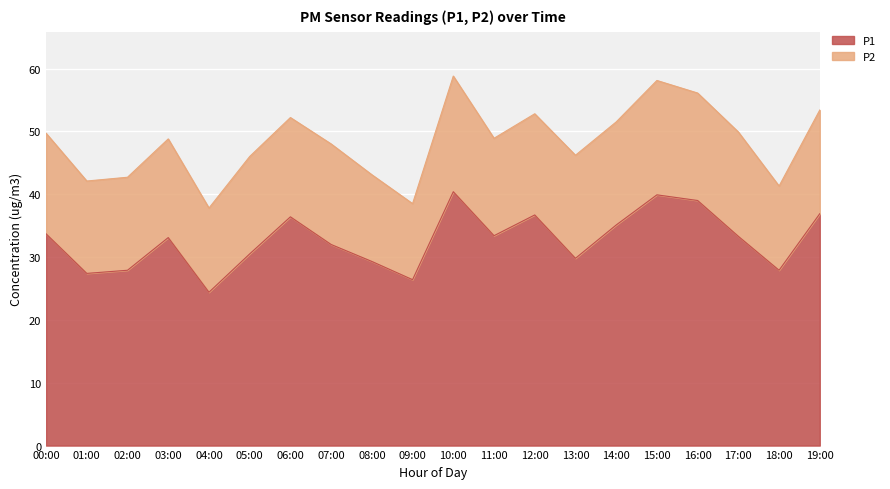

At which label is P2 closest to 15?

00:00